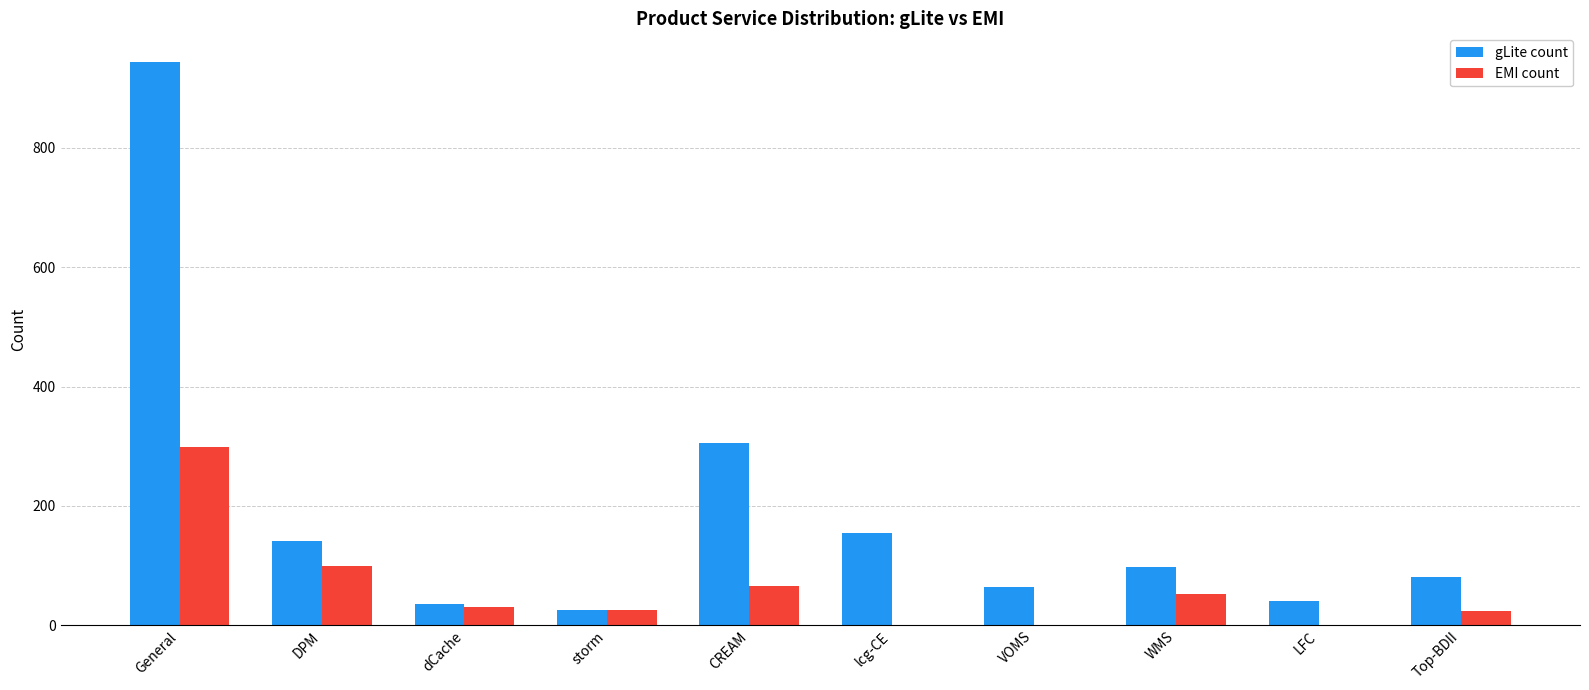

The EMI count series shows 0 at lcg-CE. True or false?

True